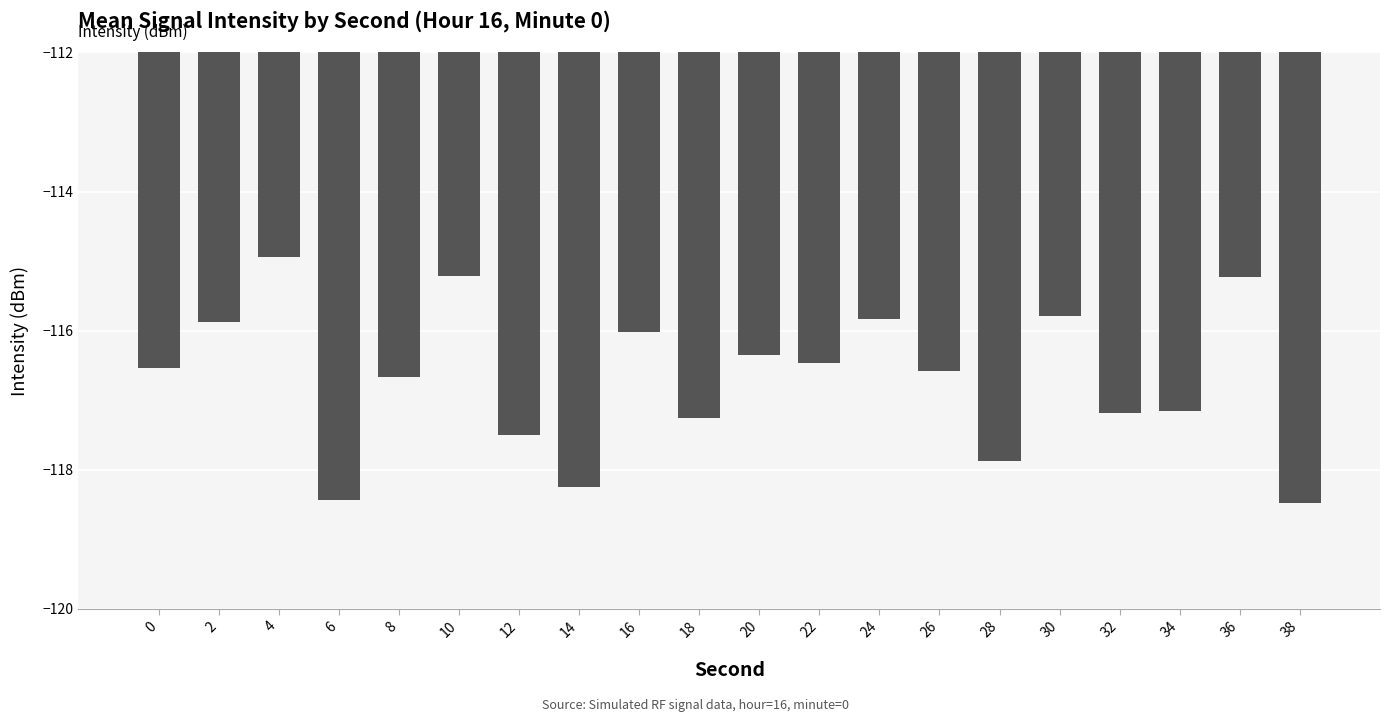

True or false: the data shows -204.5 at 8.

False